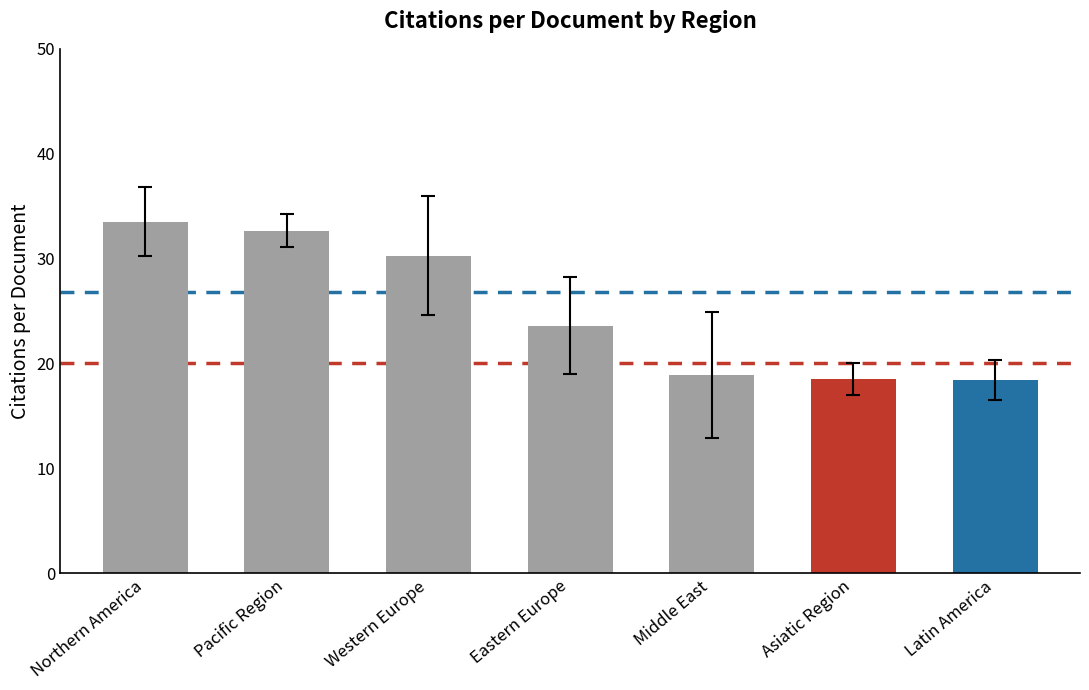

What value does the data have at Eastern Europe?

23.6